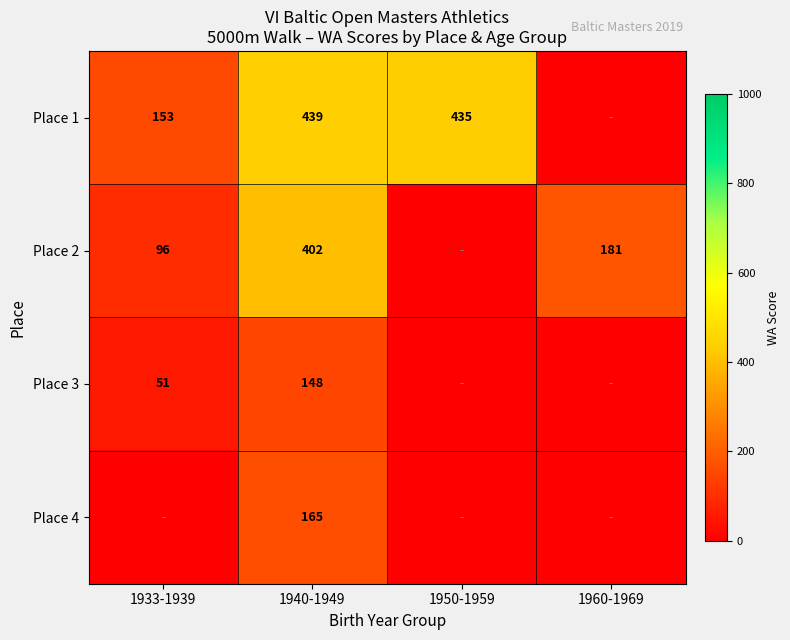

What is the spread (max minus min) of values at 1960-1969?

181